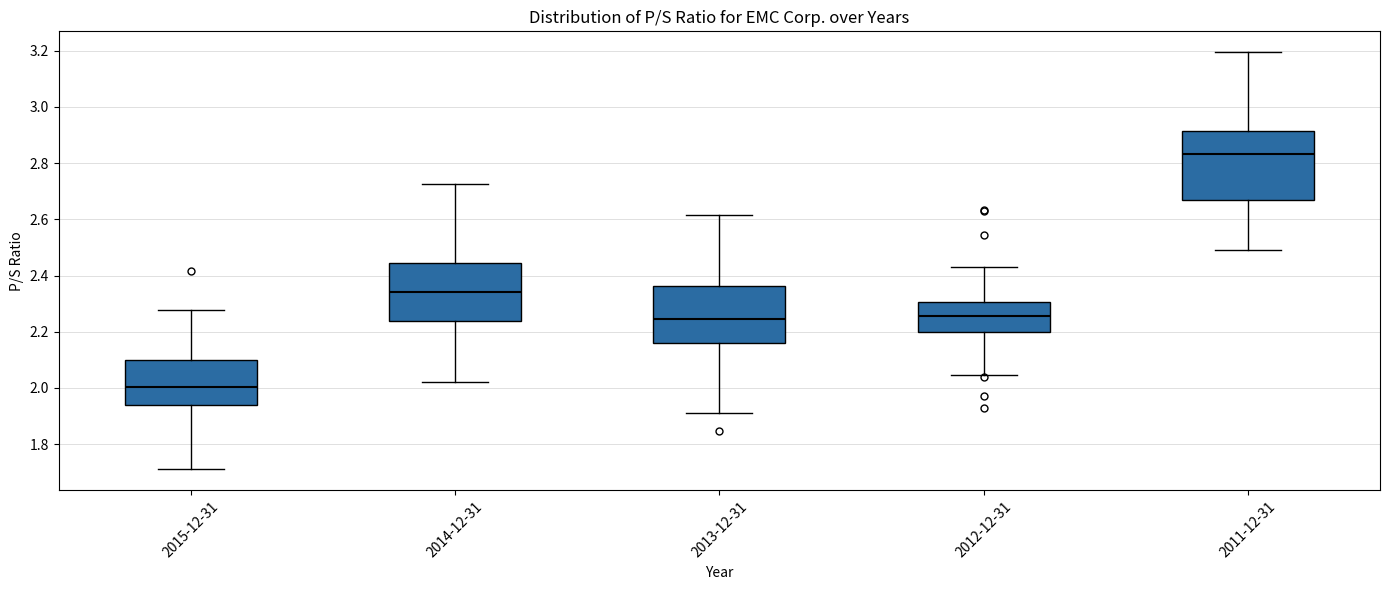

Where does the lower whisker of the box for 2013-12-31 end on the y-axis? The values are not printed on the chart, so give them approximately, as read against the axis.

1.92